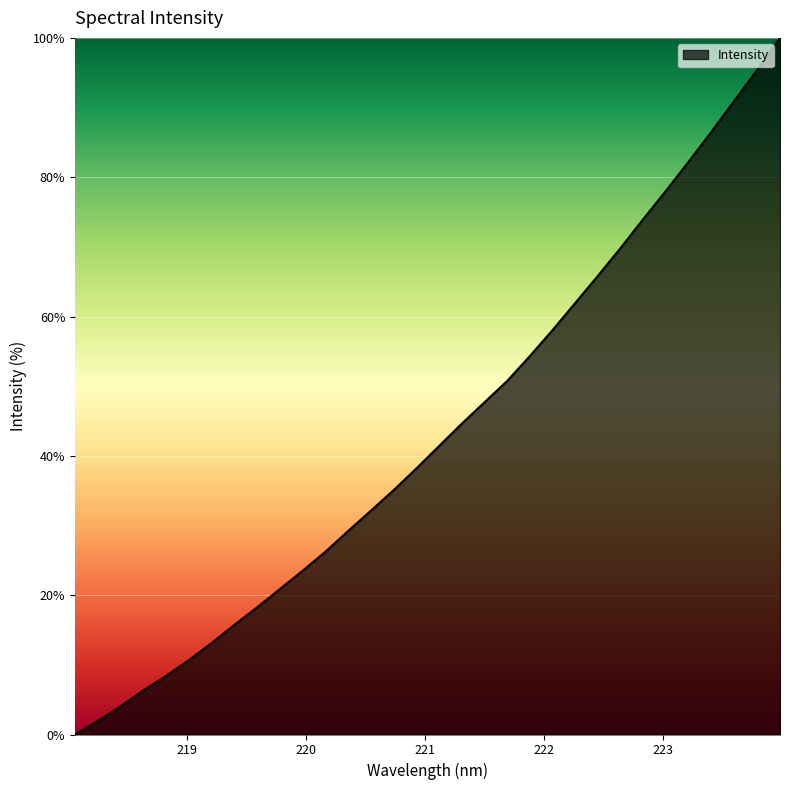

True or false: the data has more than 2 interior local peaks.

False